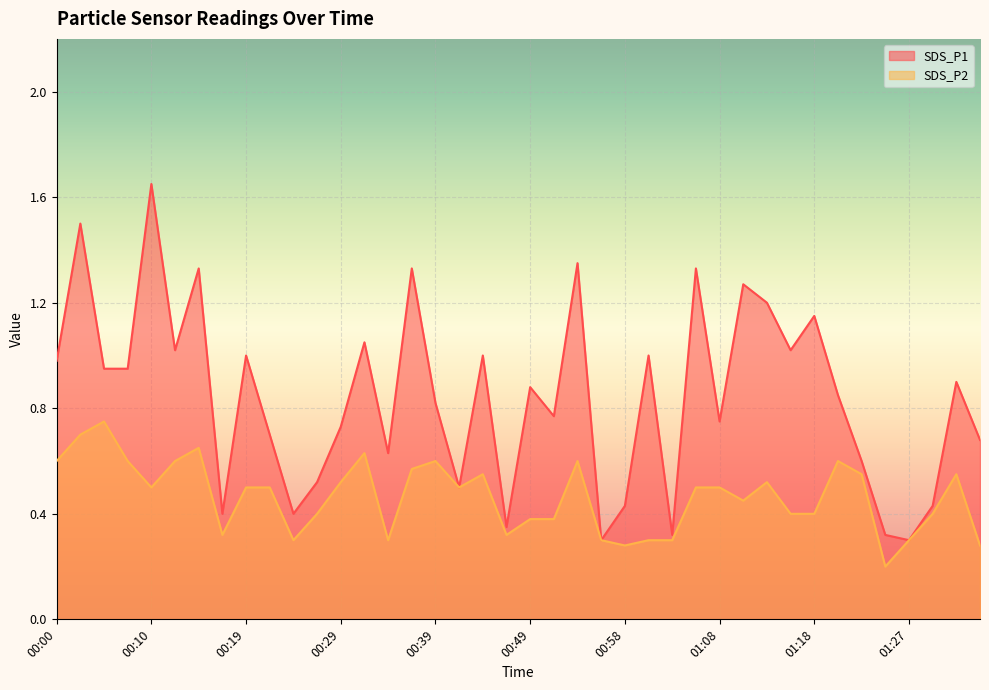

What are all the series names shown in the legend?

SDS_P1, SDS_P2